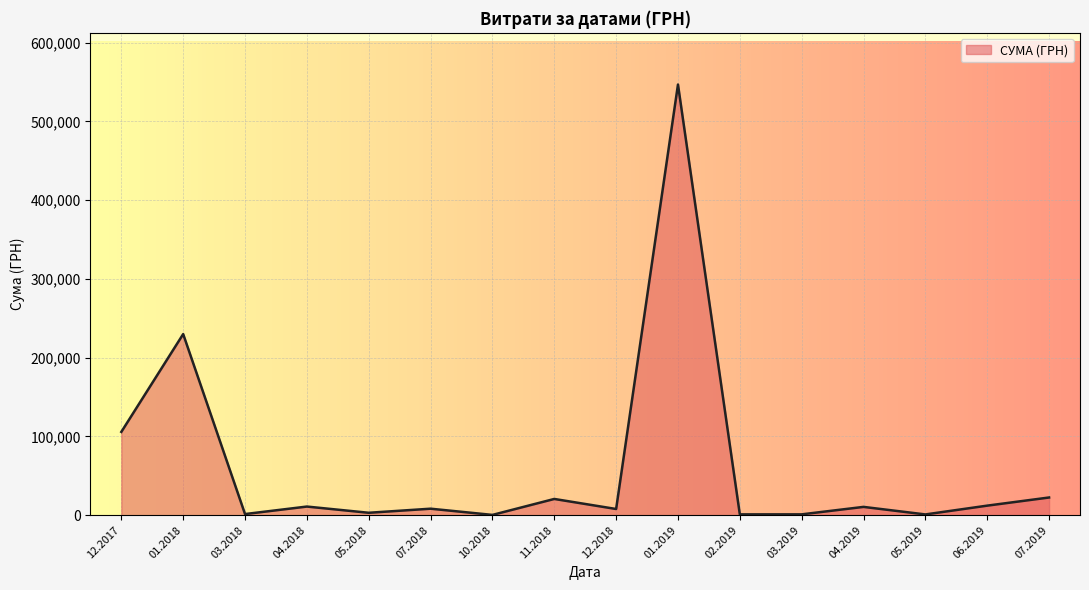

What is the sum of all values?

983536.8